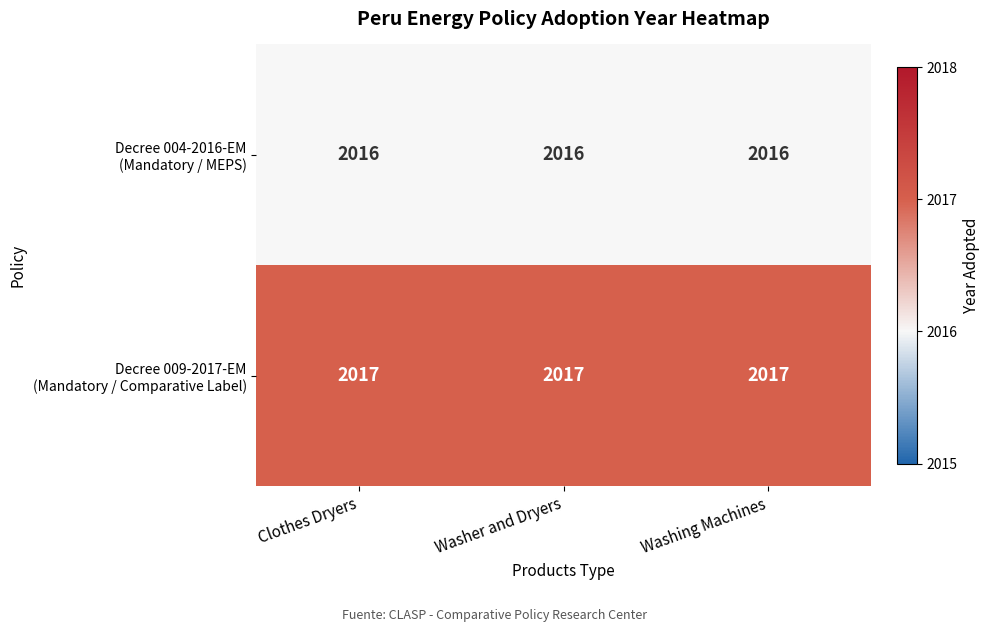

What is the difference between the highest and lowest values at Washing Machines?

1